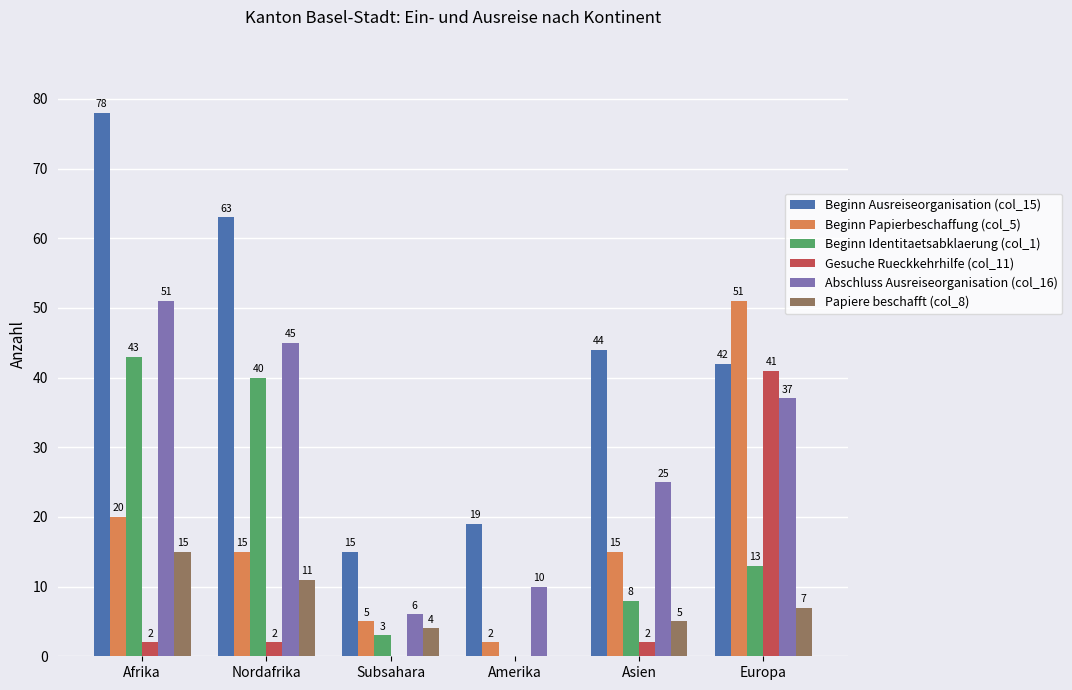

At which label does Gesuche Rueckkehrhilfe (col_11) reach its peak?

Europa